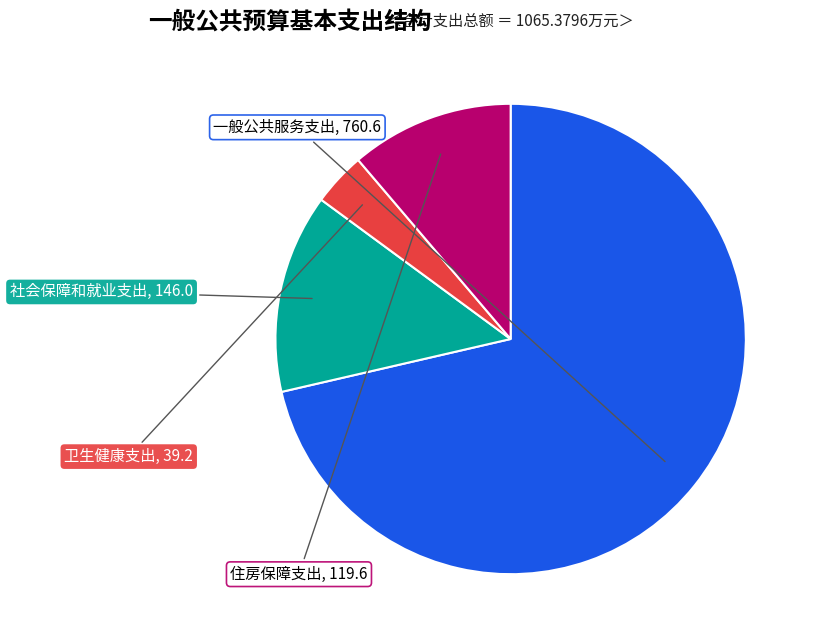

To the nearest percent, what is the difference between the largest and smallest slice percentages?

68%